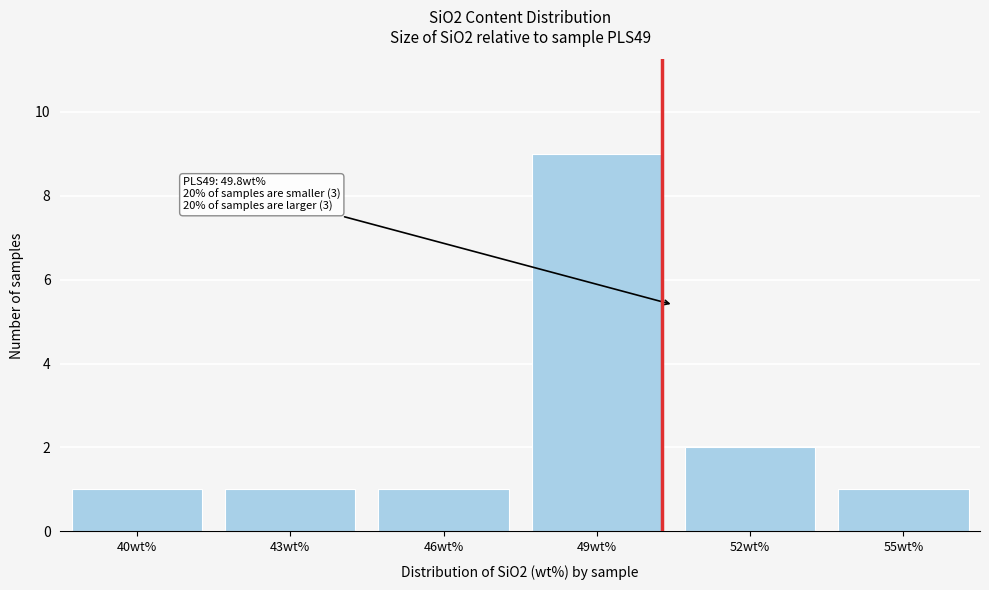

Reading right to left, transcribe all the data shown in this chart.

1	2	9	1	1	1